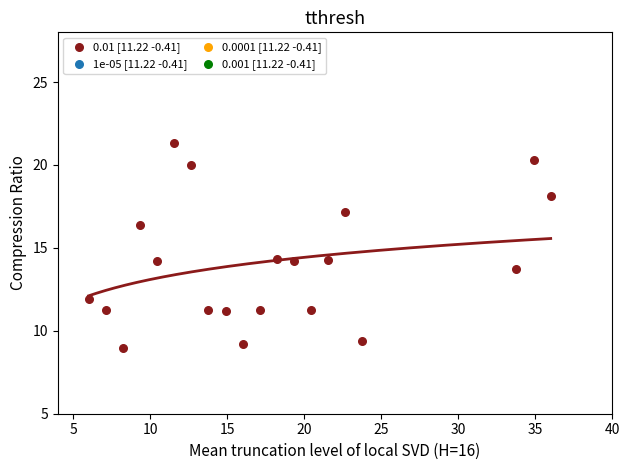

What is the range of Y values (max minus min)?

12.3